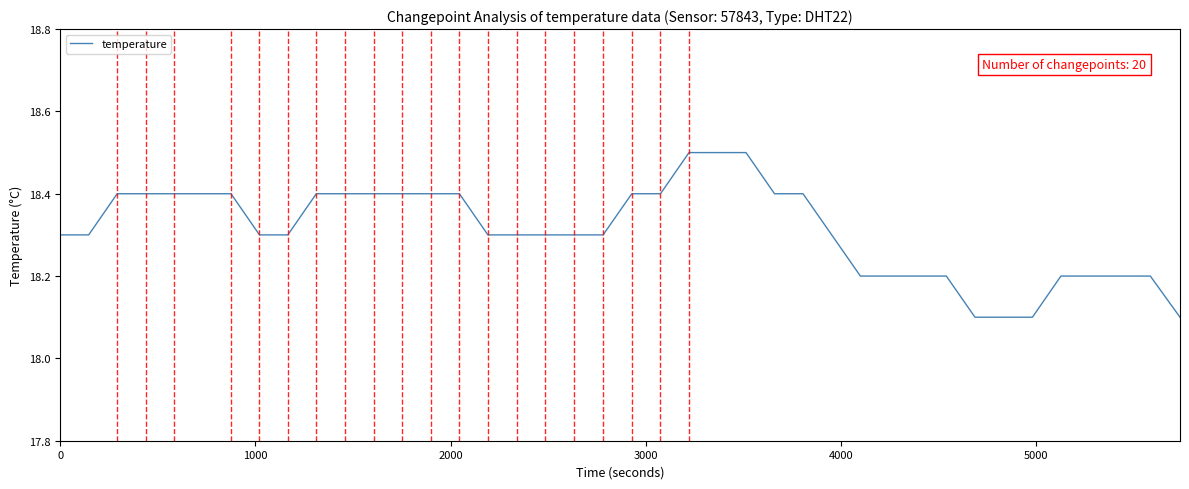

What is the difference between the maximum and minimum values?

0.4